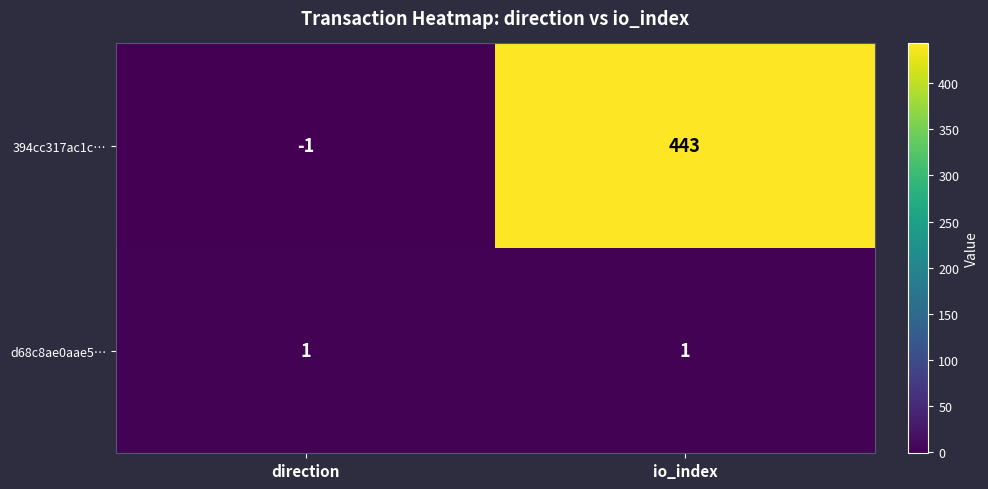

At which category is the sum across all series the highest?

io_index